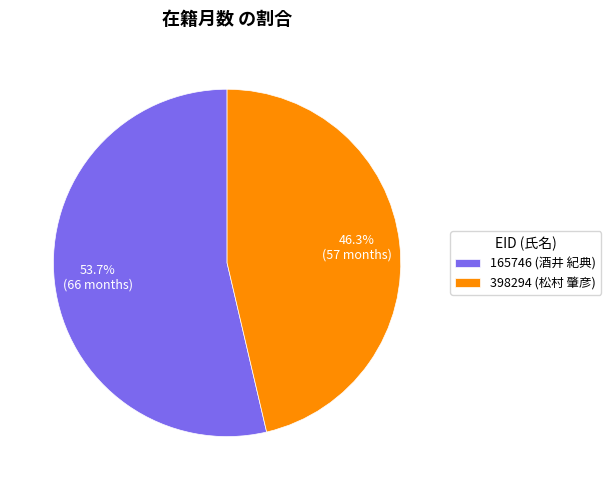

Rank the categories by value from lowest to highest.

398294 (松村 肇彦), 165746 (酒井 紀典)